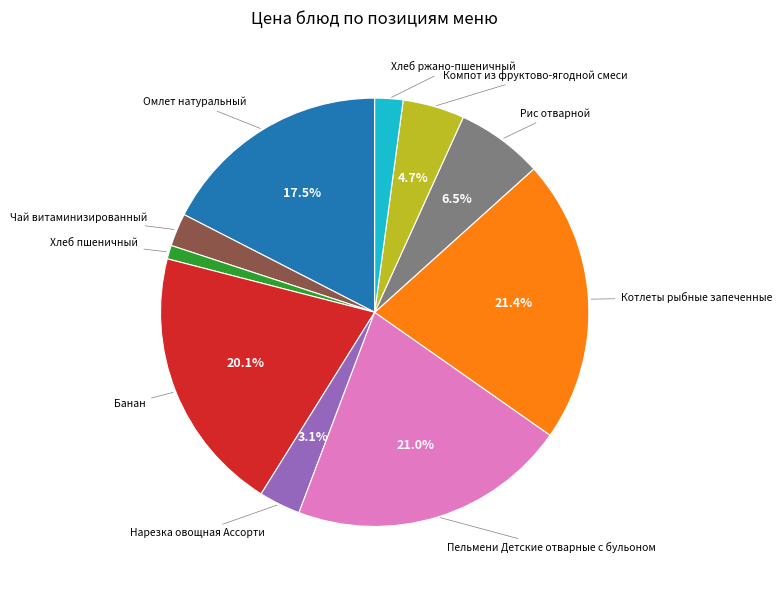

Is there a majority slice in this chart?

No